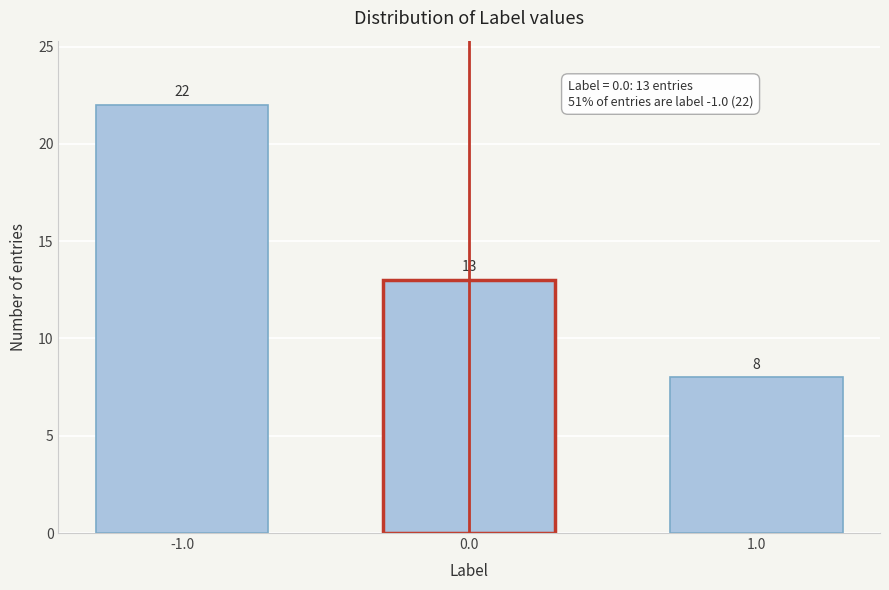

Reading right to left, extract all data points from this chart.

8	13	22